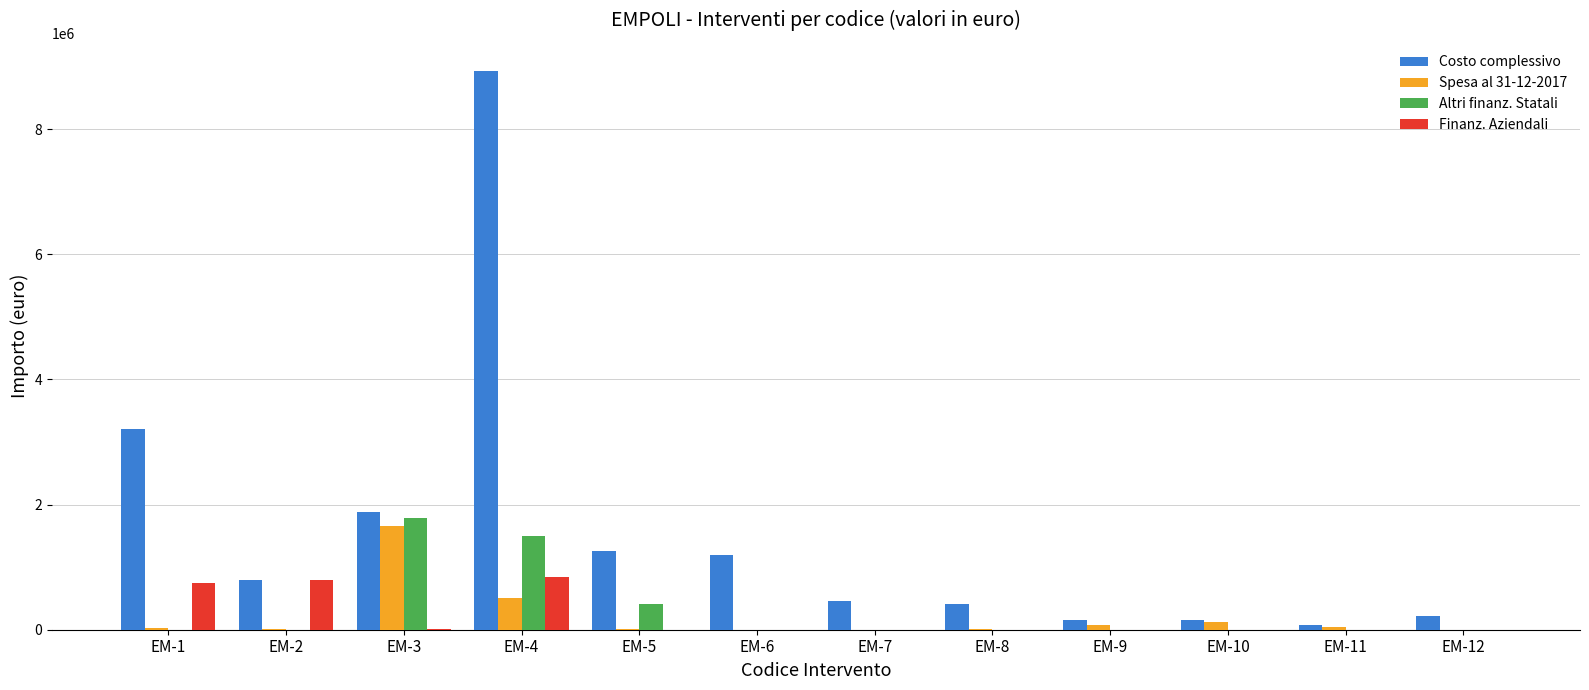

The value of Altri finanz. Statali at EM-7 is 0.0. True or false?

True